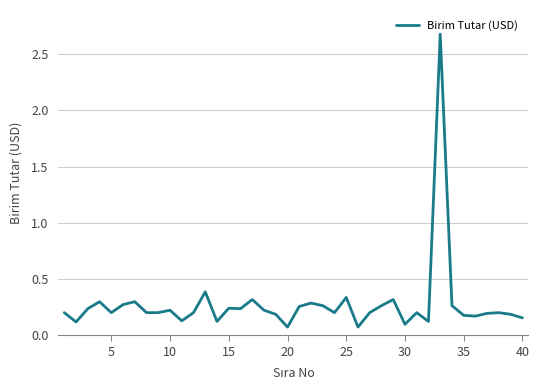

What is the difference between the maximum and minimum values?

2.6